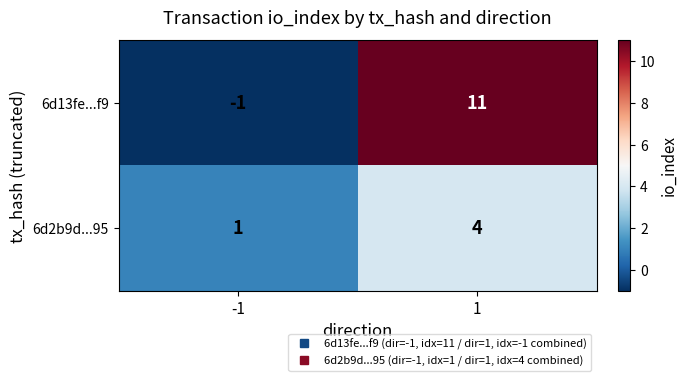

Count the number of data series in this chart.

2